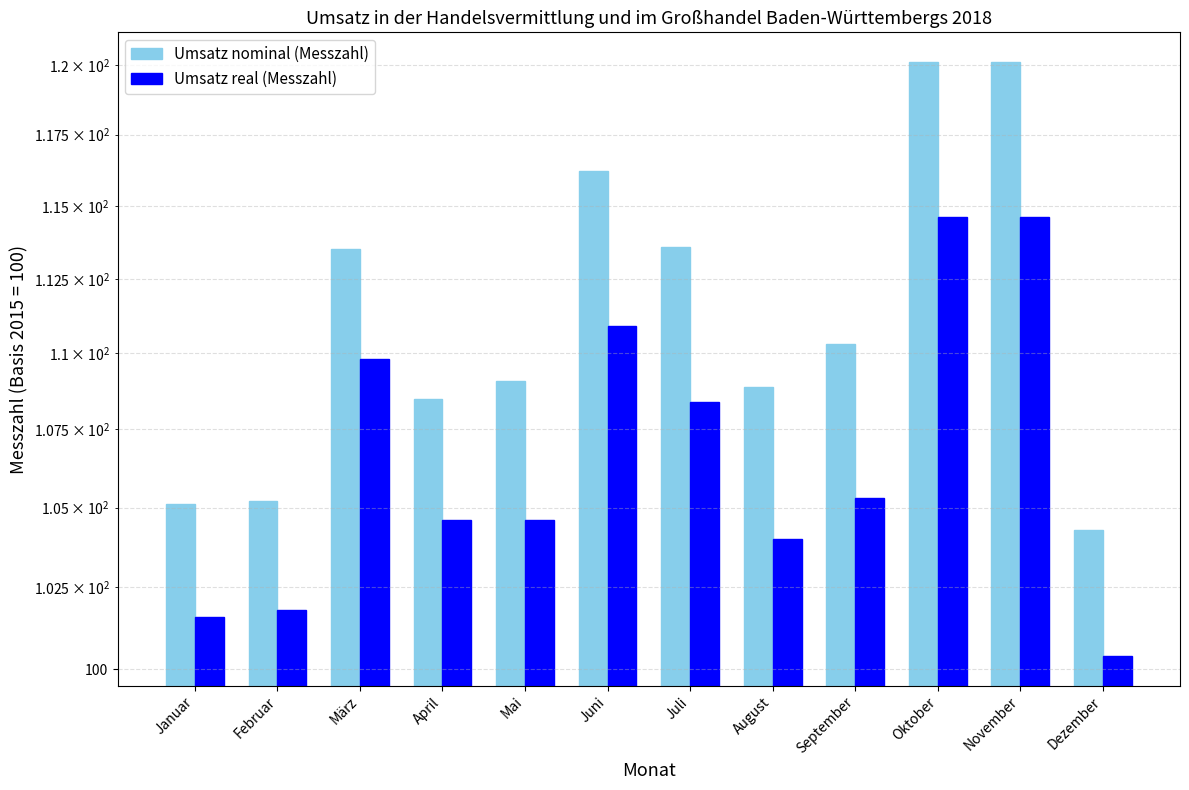

What is the sum of all Umsatz real (Messzahl) values?

1280.6